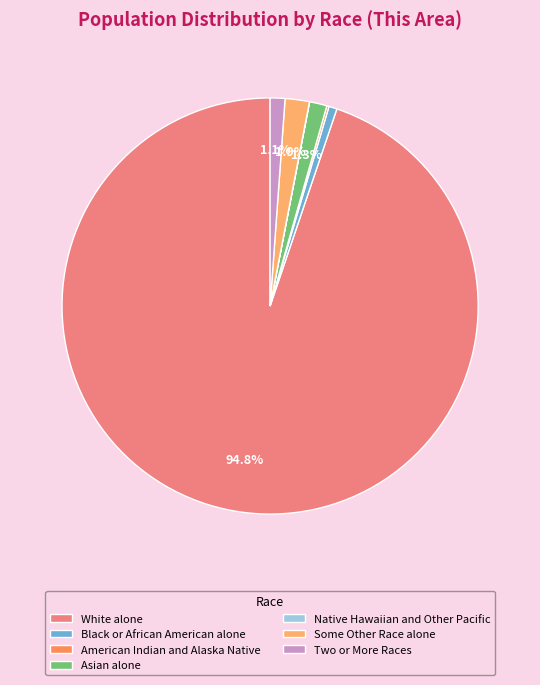

Combined, what portion of the pie is White alone and Native Hawaiian and Other Pacific?

94.8%